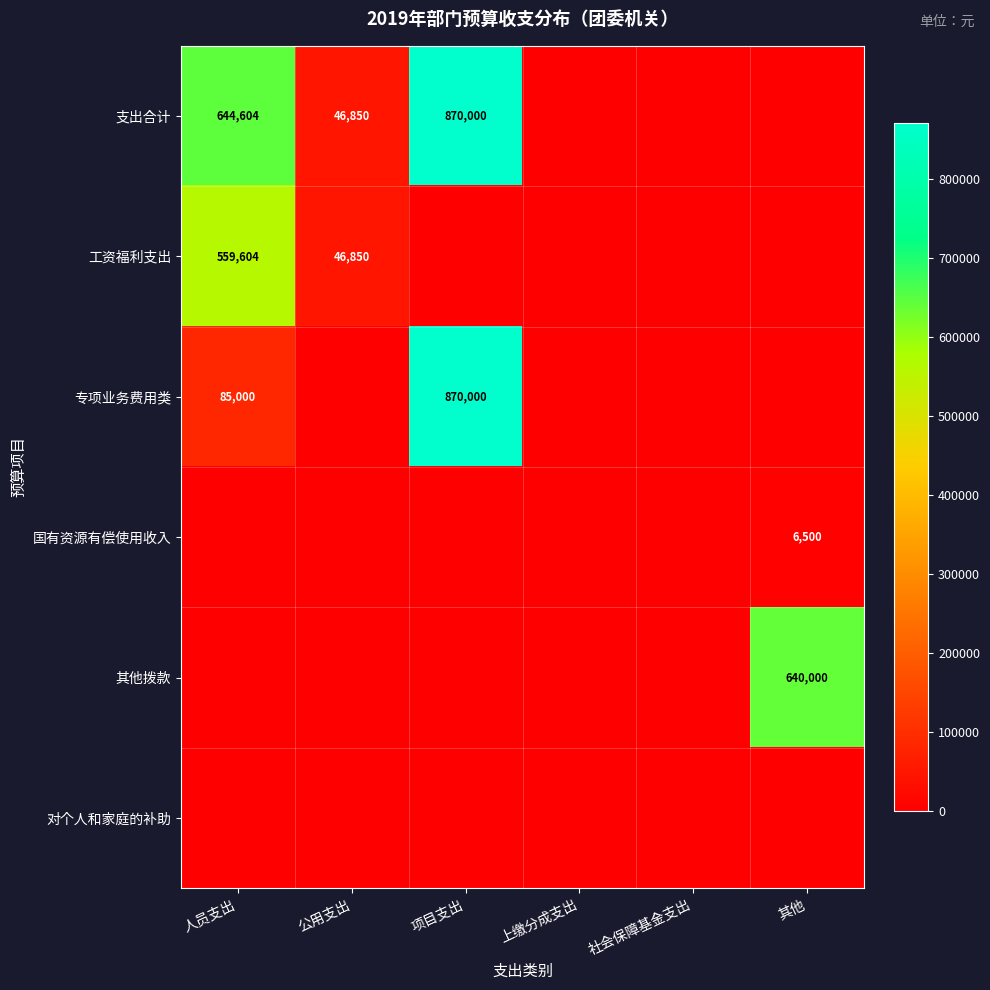

Which has a higher value, 其他 or 公用支出?

公用支出